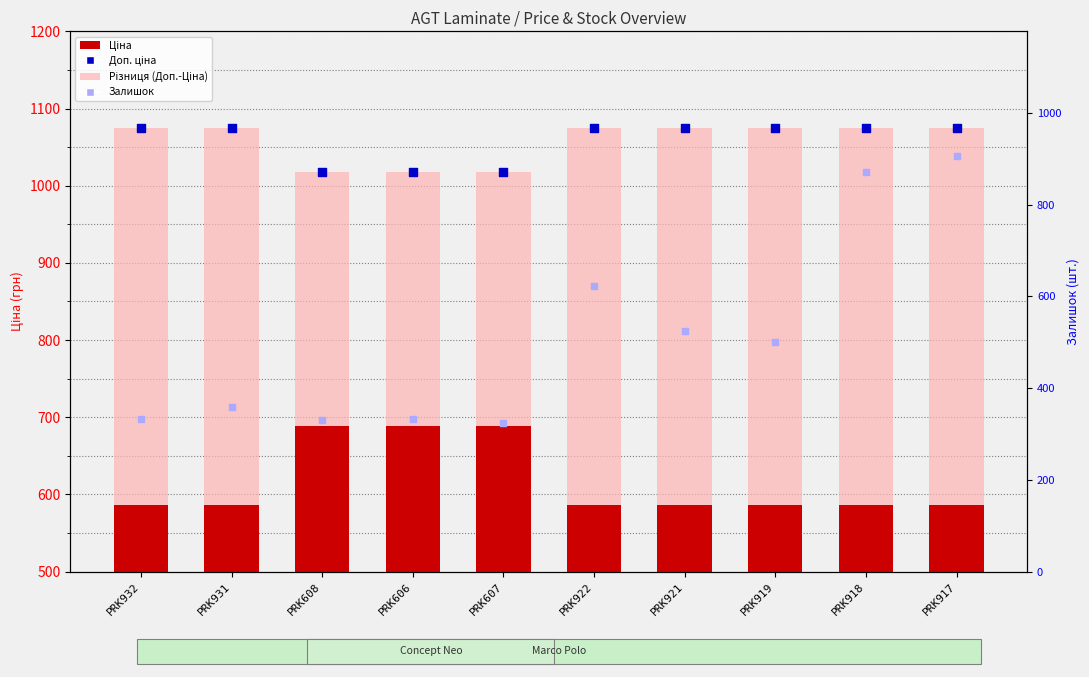

Is the value of Різниця (Доп.-Ціна) at PRK607 greater than the value of Ціна at PRK918?

No